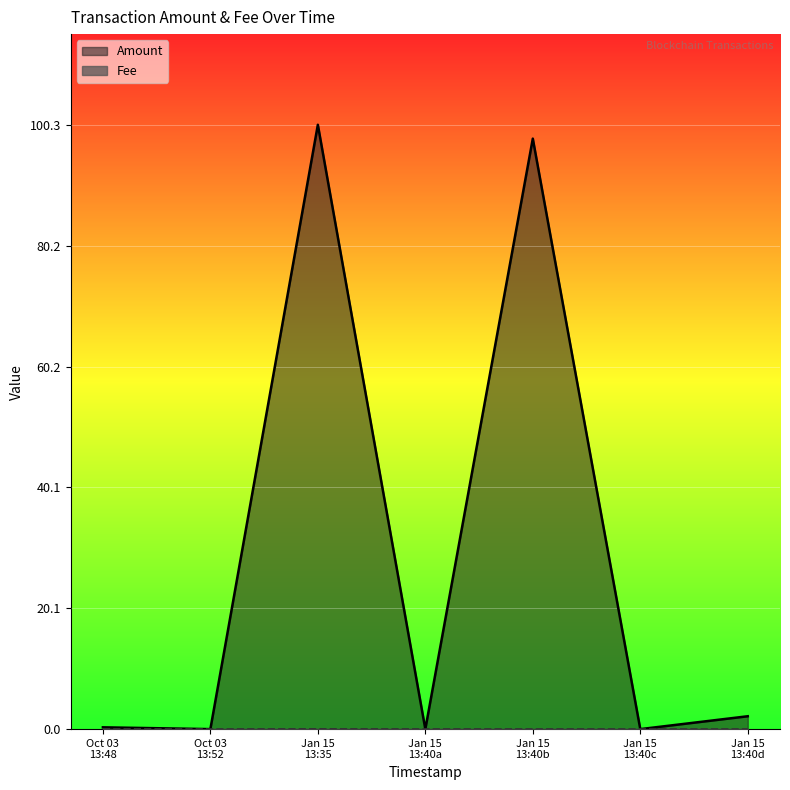

How many series are shown in this chart?

2